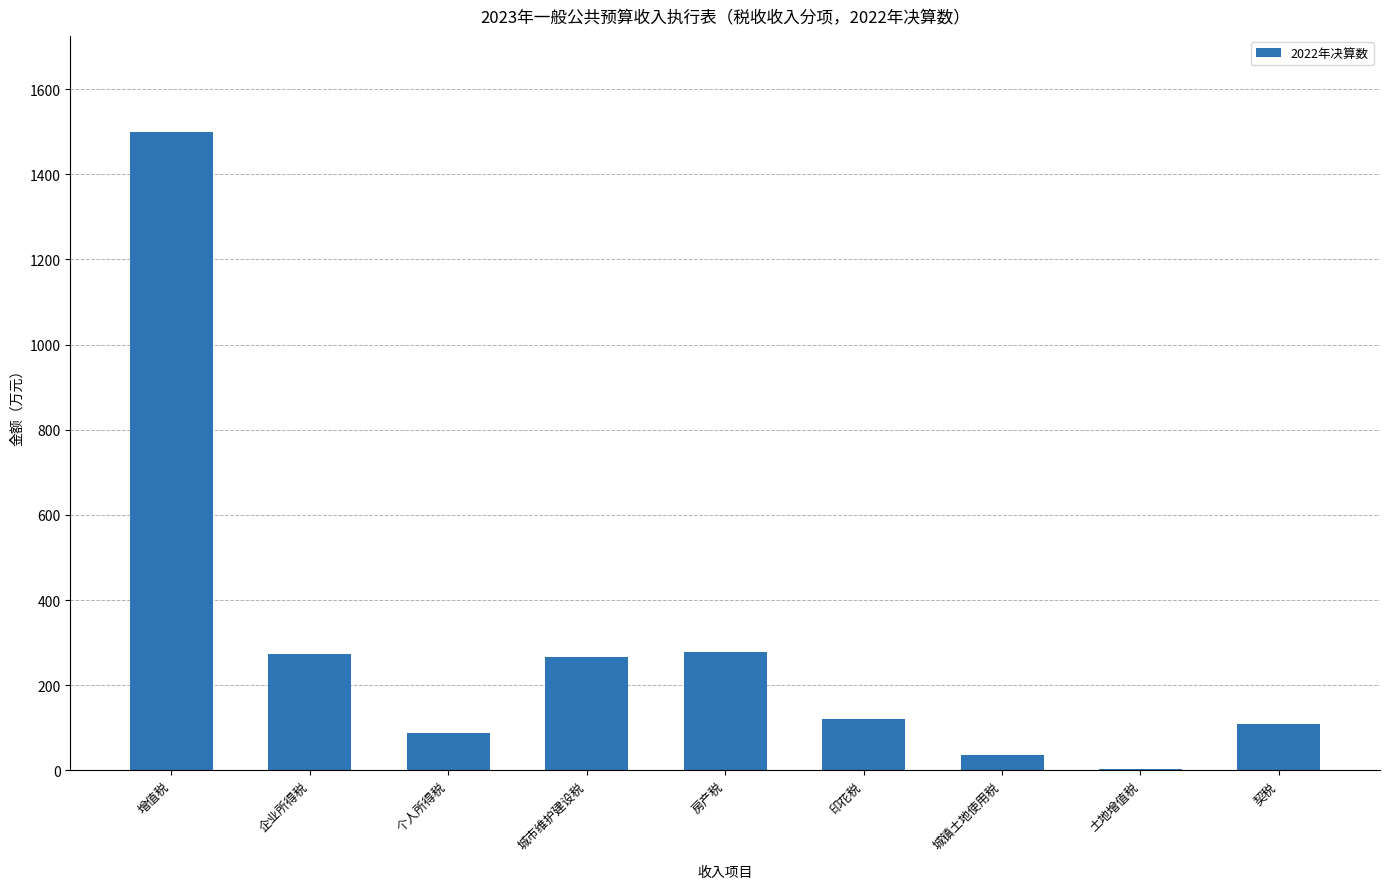

What is the change in value from 个人所得税 to 房产税?

+189